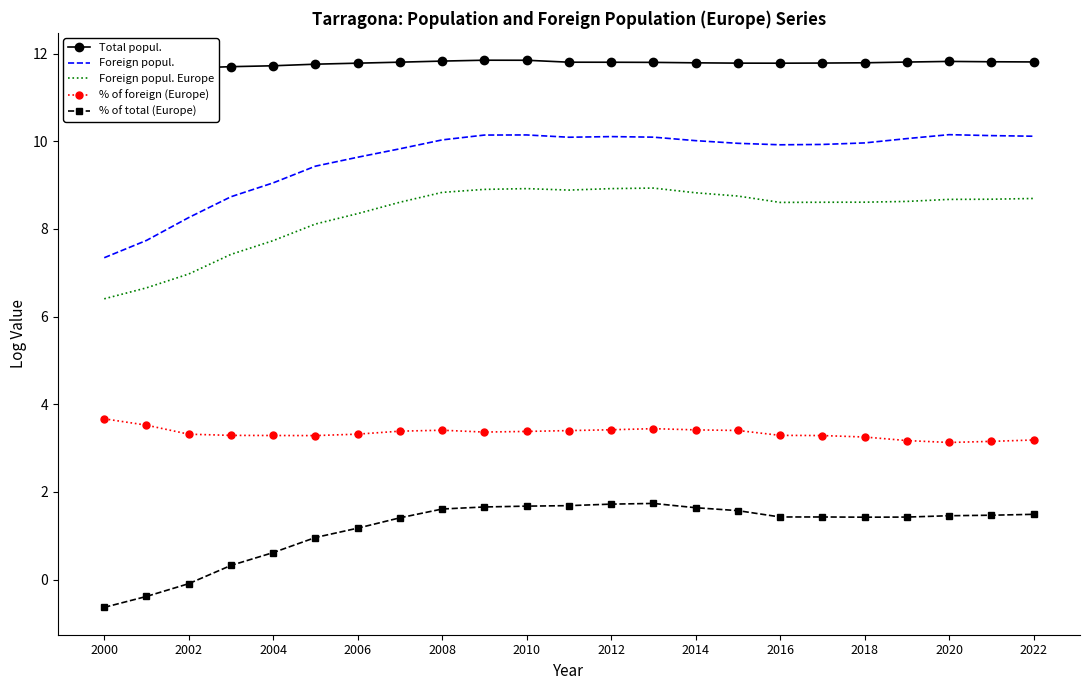

True or false: % of foreign (Europe) and Foreign popul. cross at least once.

False